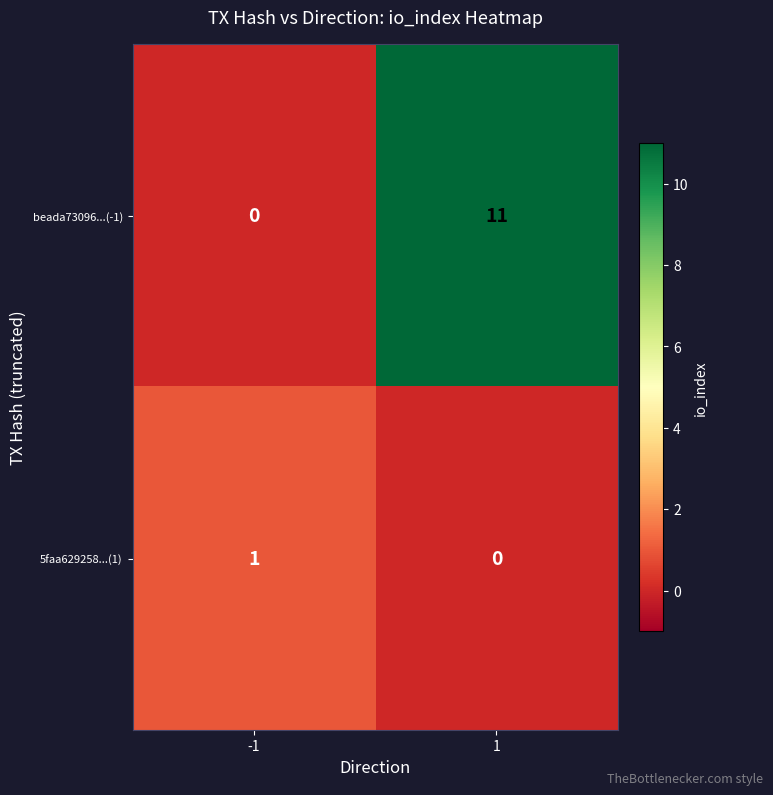

How many series are shown in this chart?

2